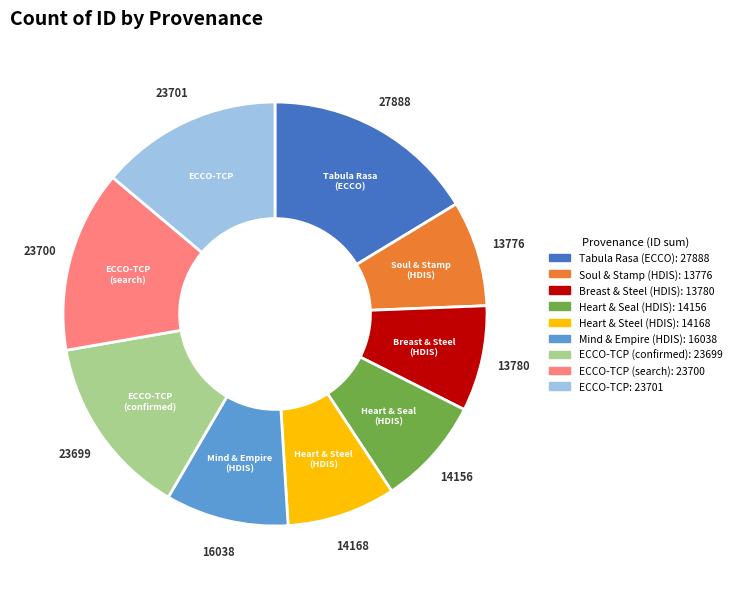

Does any single category account for the majority?

No